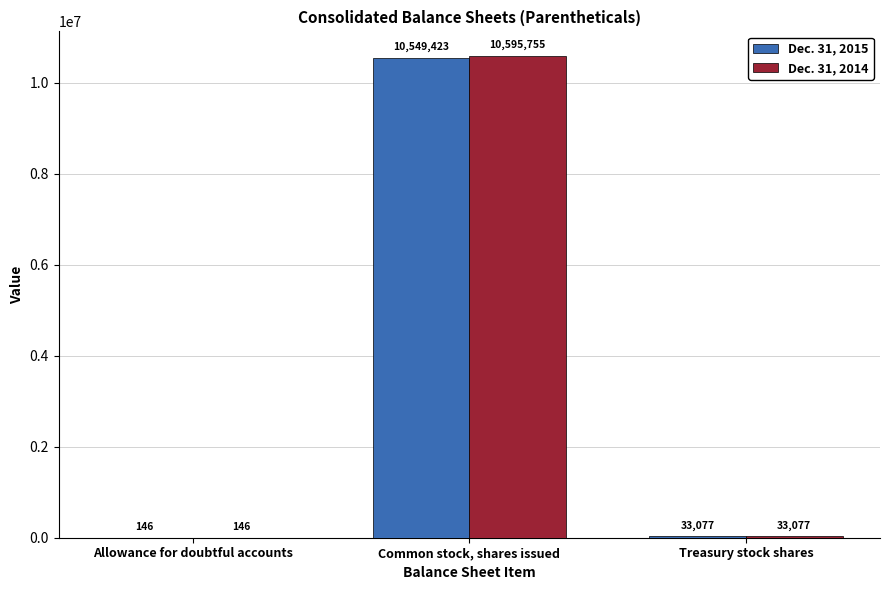

Are the bars horizontal?

No